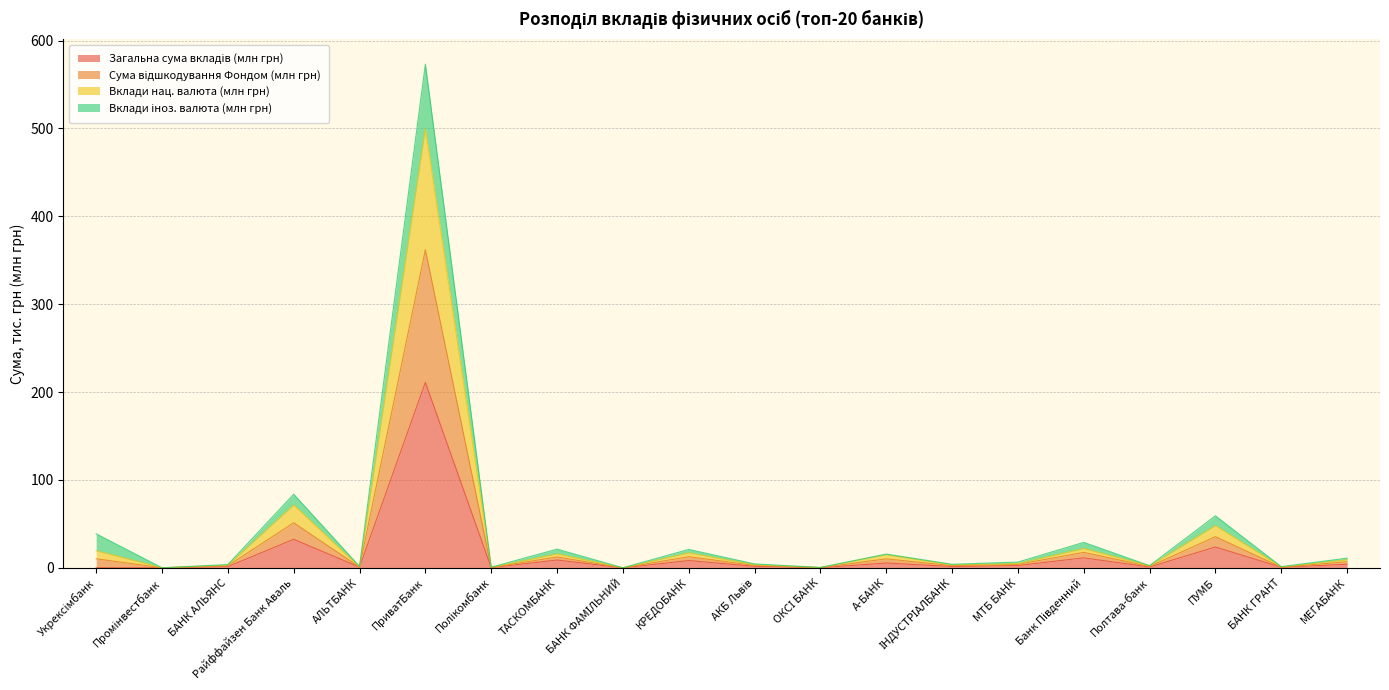

True or false: Сума відшкодування Фондом (млн грн) and Загальна сума вкладів (млн грн) cross at least once.

False